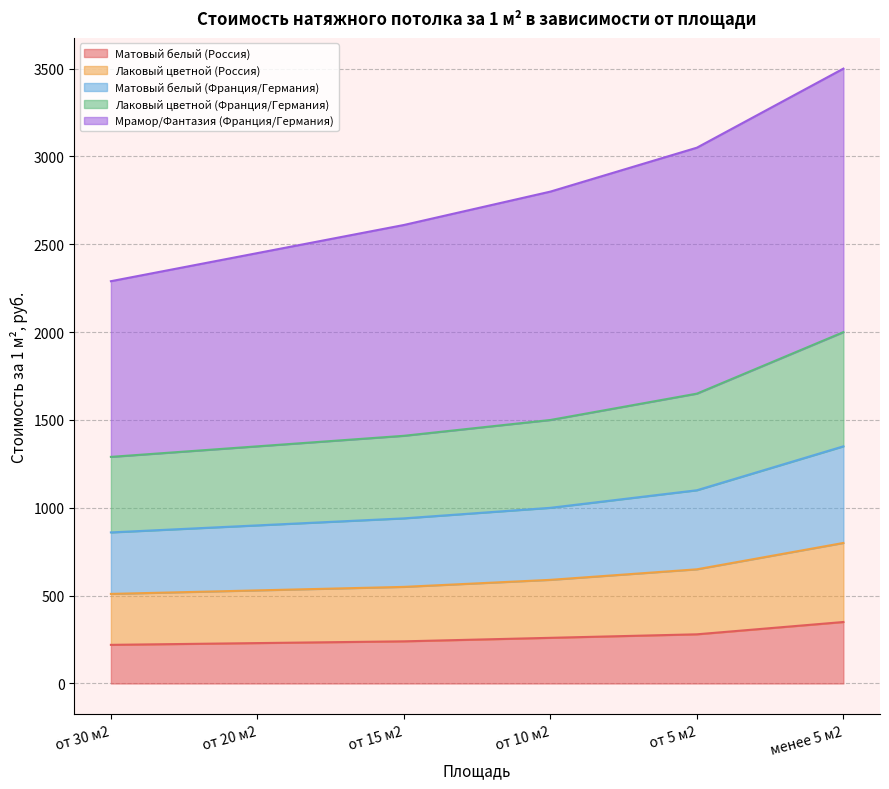

True or false: Лаковый цветной (Франция/Германия) has more than 1 interior local peaks.

False